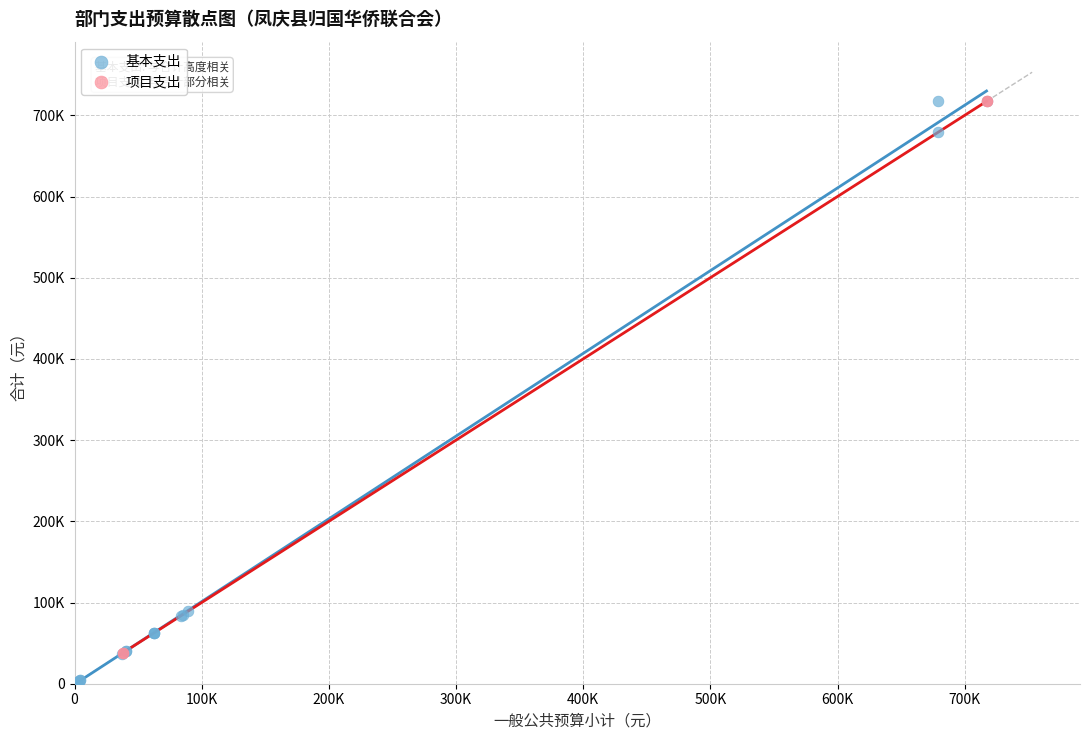

Which series reaches the minimum Y coordinate?

基本支出